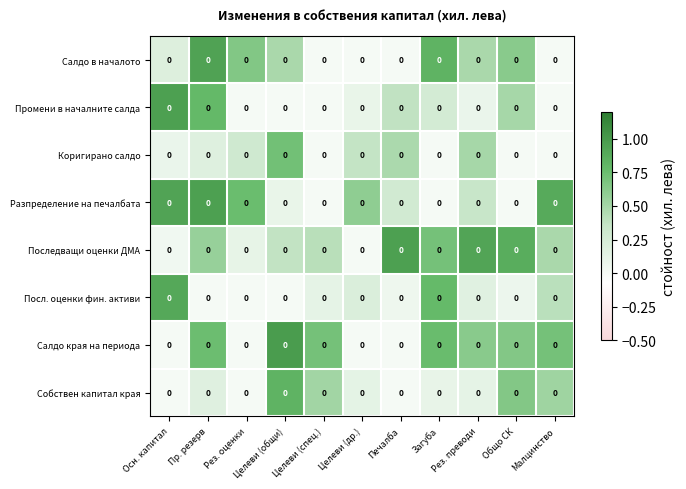

What is the difference between the maximum and second lowest values in the Разпределение на печалбата series?

1.0